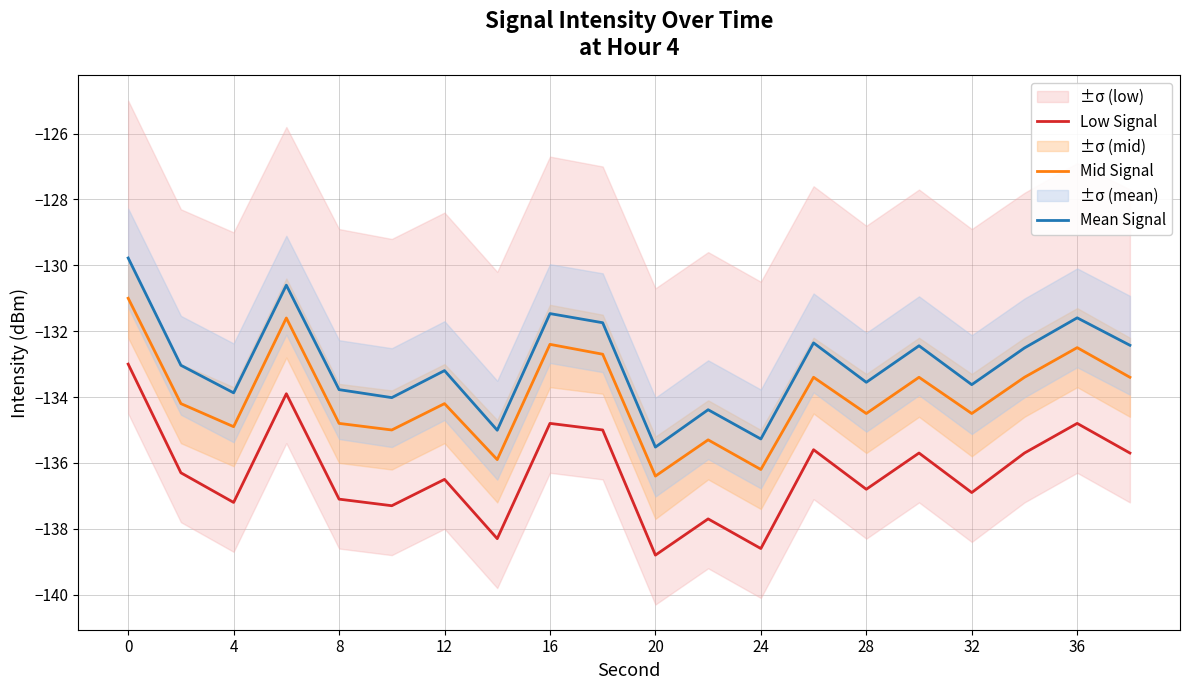

True or false: Low Signal and Mean Signal intersect in this chart.

False